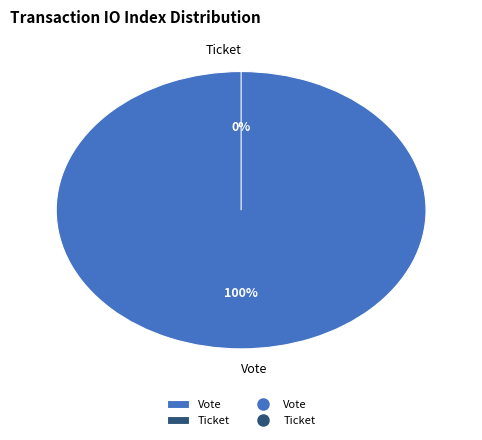

Which slice is the smallest?

Ticket (io_index=0)